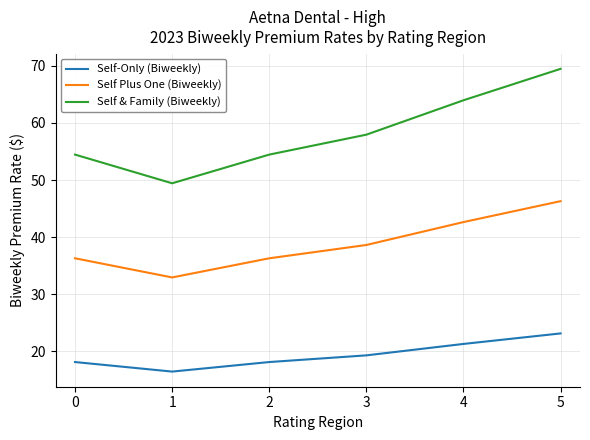

Read the Self-Only (Biweekly) value at 1.

16.5